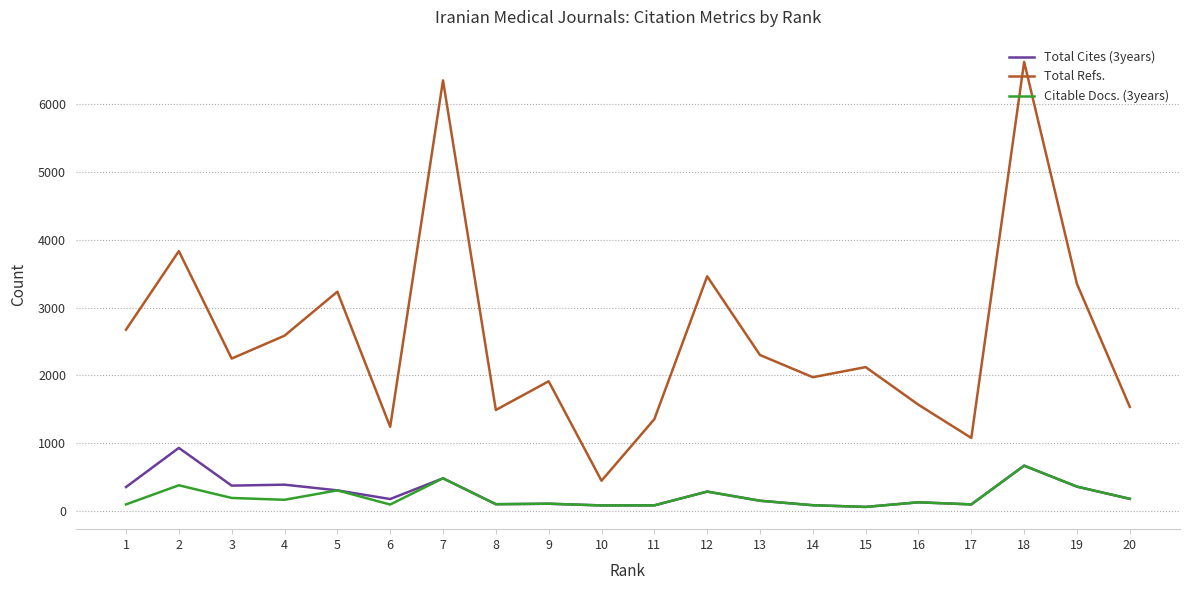

Where is the first local minimum for Total Refs.?

3